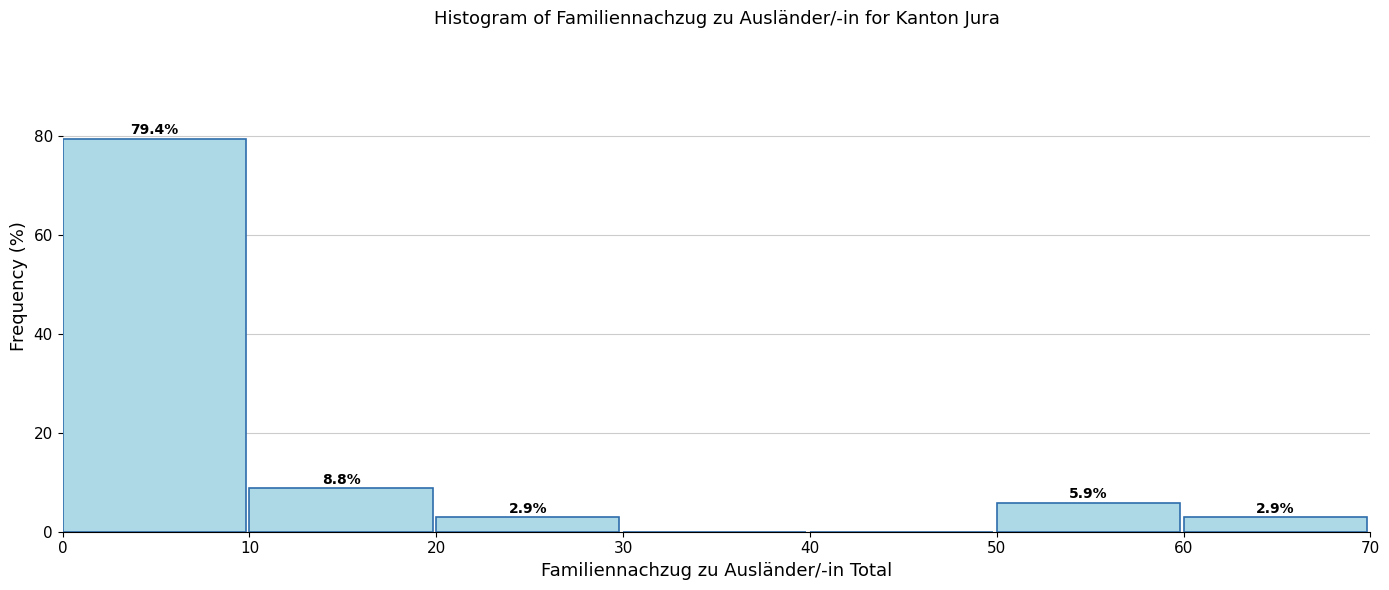

Which range on the x-axis has the tallest bar?

0 to 10